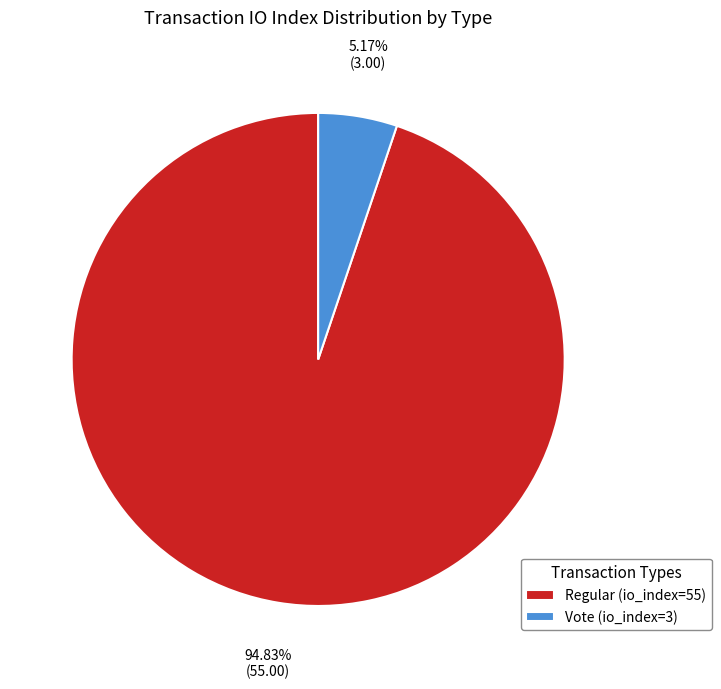

To the nearest percent, what is the combined percentage of Vote (io_index=3) and Regular (io_index=55)?

100%